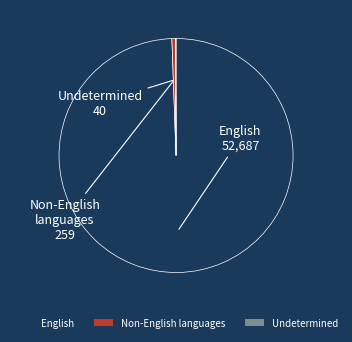

Is it true that English is 90% of the pie?

False